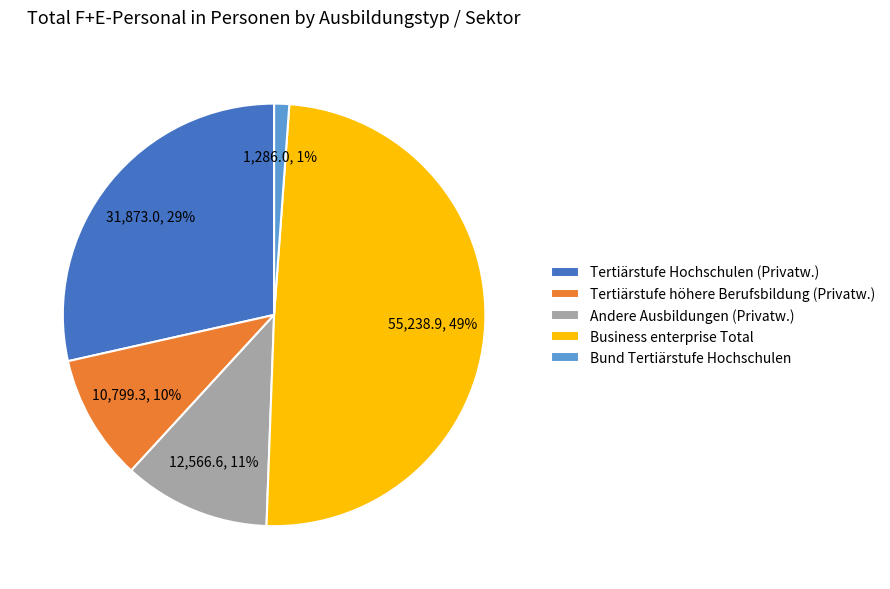

Do Andere Ausbildungen (Privatw.) and Business enterprise Total together represent more than half of the pie?

Yes